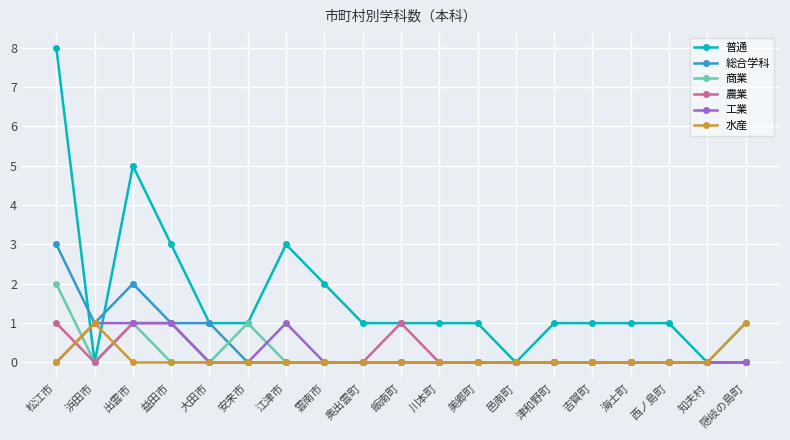

Which series has the largest total across all categories?

普通